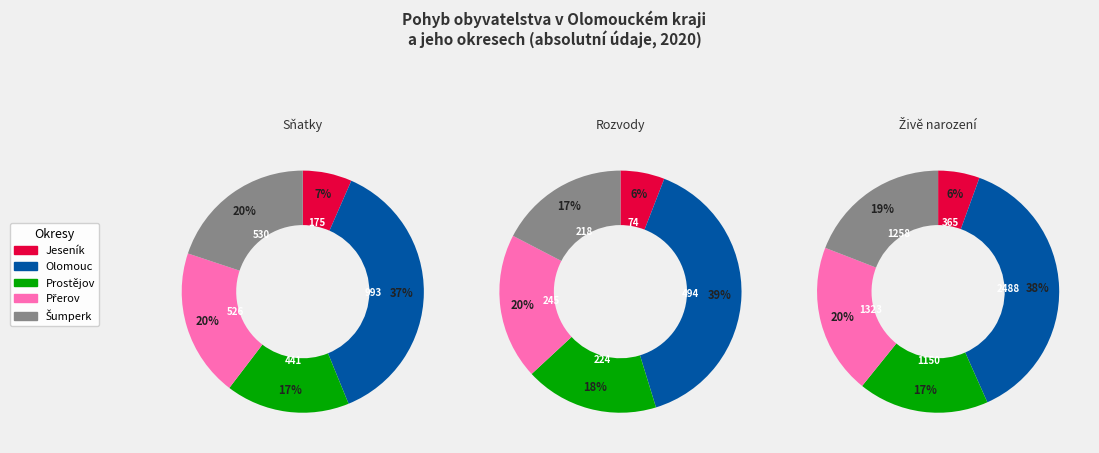

The Přerov slice represents 20% of the pie. True or false?

True